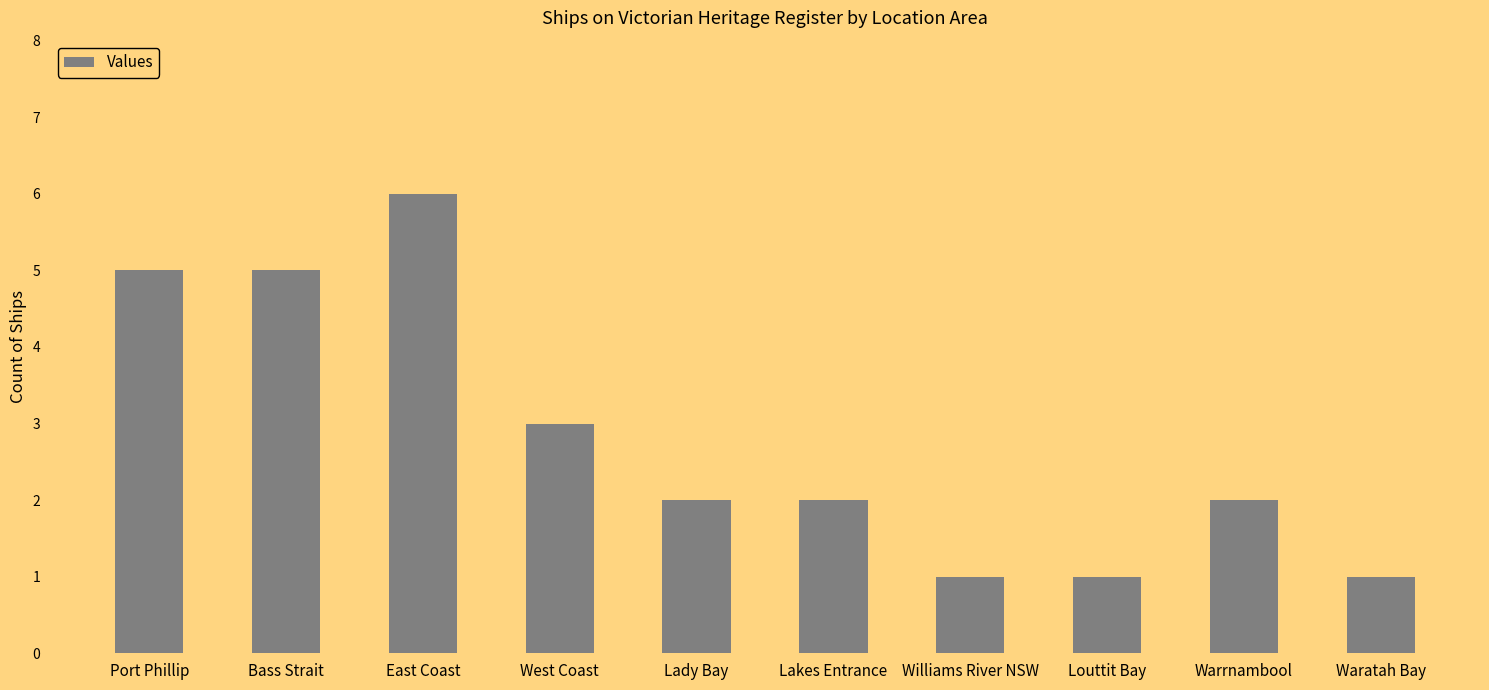

What is the label of the 3rd bar from the right?

Louttit Bay